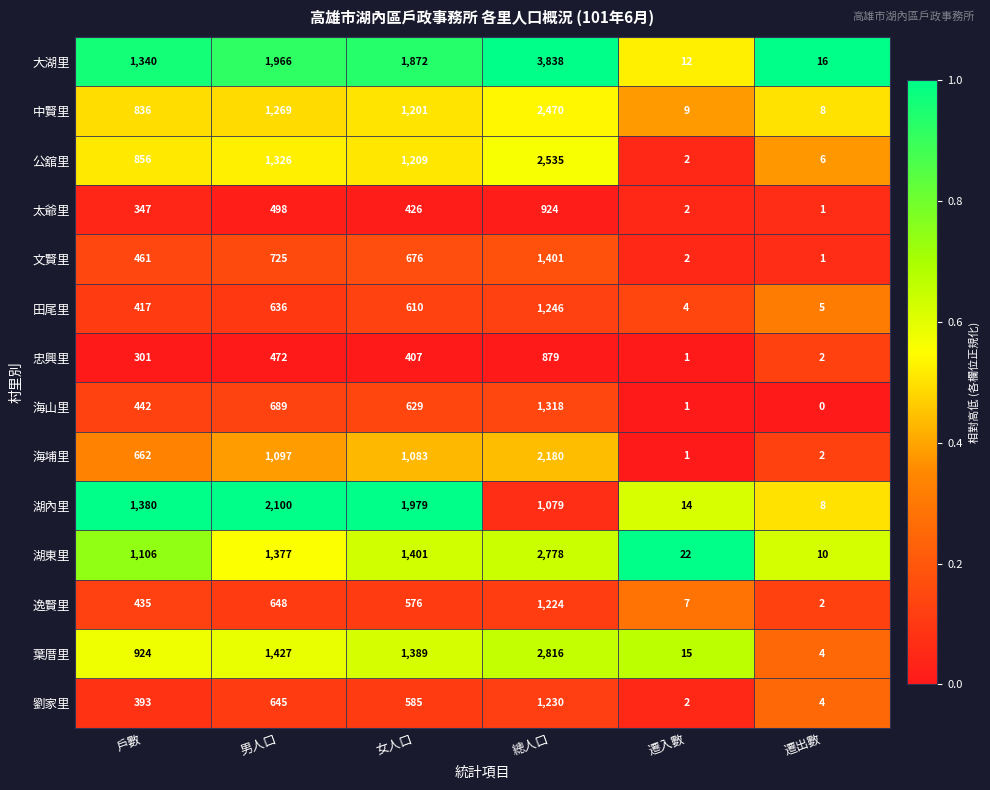

List the series in order of their peak value, highest first.

大湖里, 葉厝里, 湖東里, 公舘里, 中賢里, 海埔里, 湖內里, 文賢里, 海山里, 田尾里, 劉家里, 逸賢里, 太爺里, 忠興里